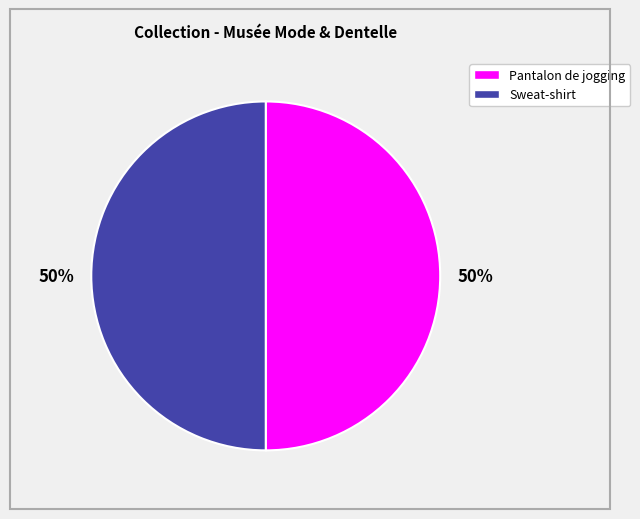

To the nearest percent, what is the average slice percentage?

50%